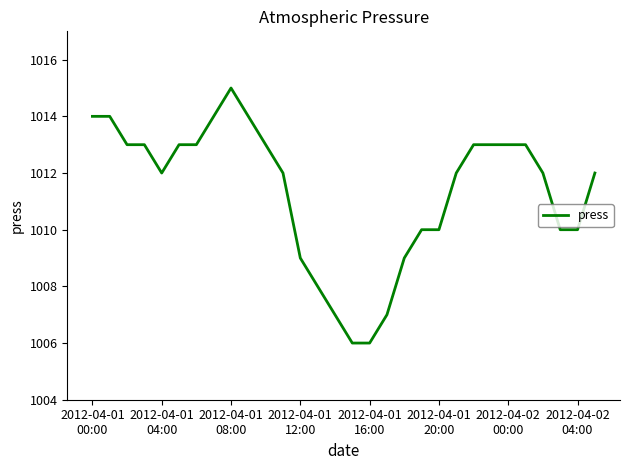

What is the maximum value shown in the chart?

1015